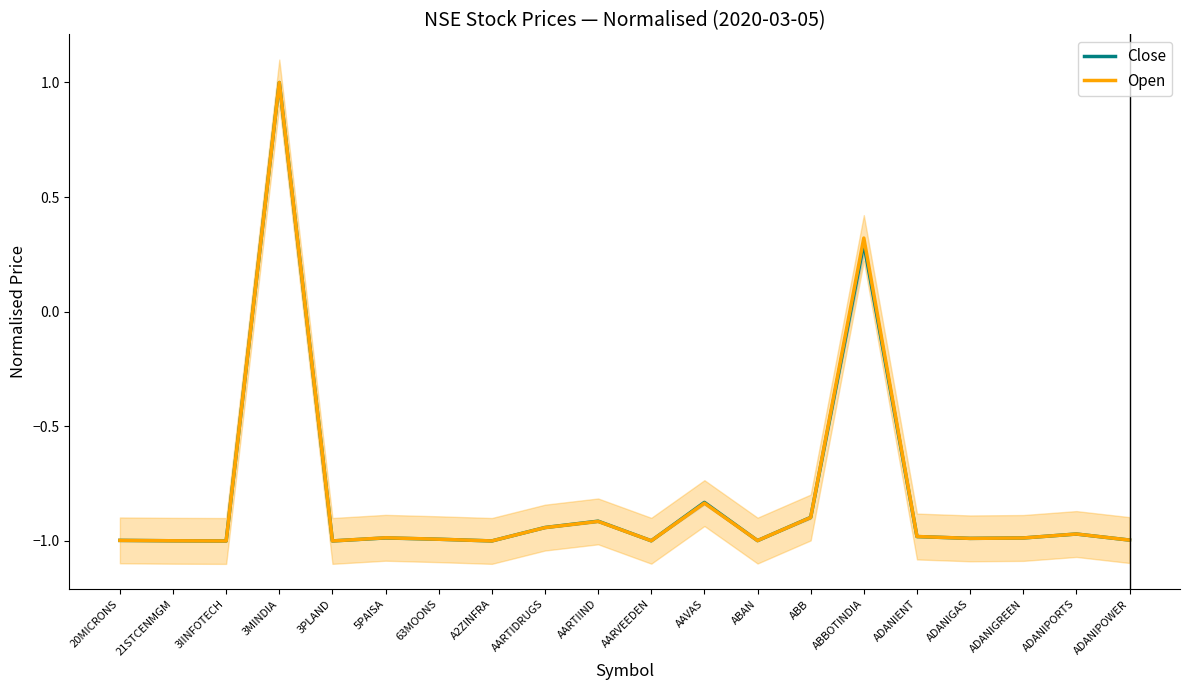

Which series has the largest range (max minus min)?

Close